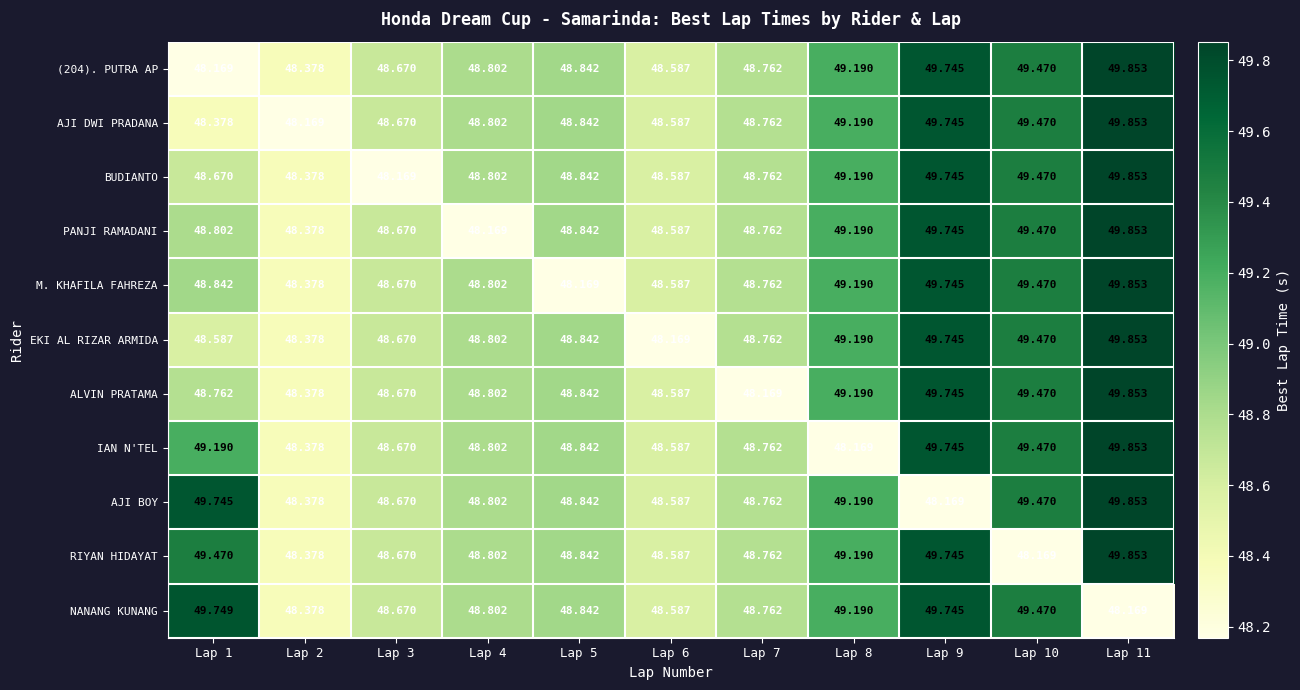

Is the value of BUDIANTO at Lap 3 greater than the value of (204). PUTRA AP at Lap 5?

No